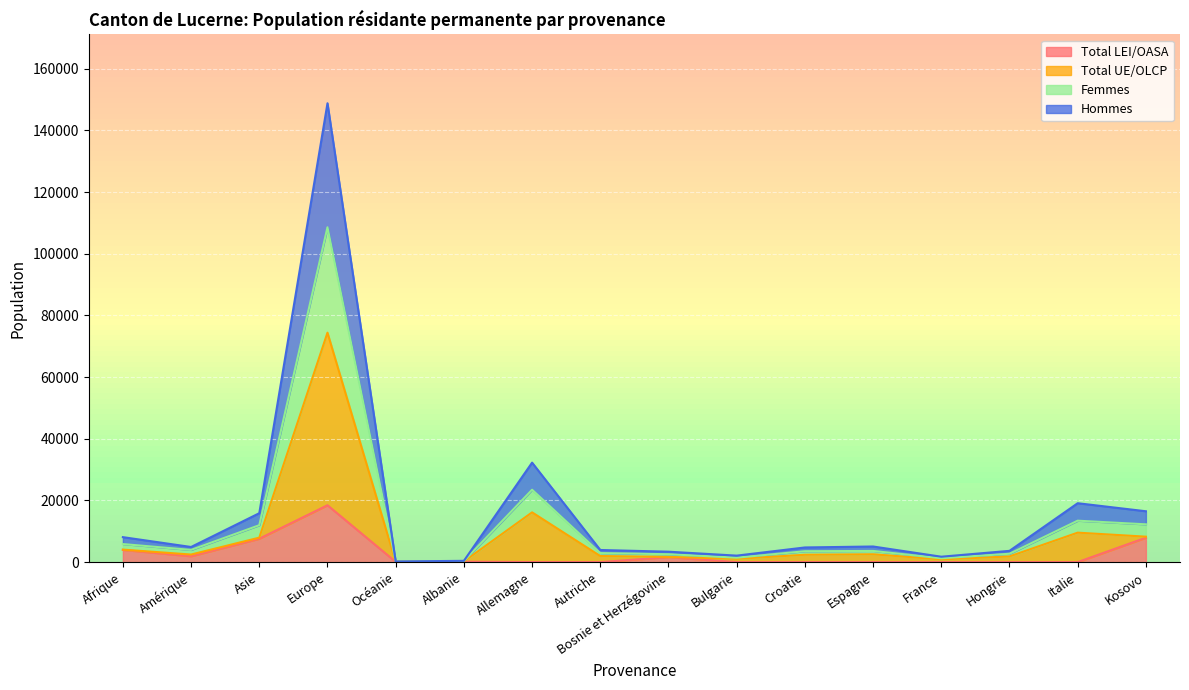

Reading left to right, transcribe all the data shown in this chart.

Total LEI/OASA: Afrique=3949	Amérique=1893	Asie=7577	Europe=18432	Océanie=76	Albanie=131	Allemagne=0	Autriche=0	Bosnie et Herzégovine=1607	Bulgarie=0	Croatie=0	Espagne=0	France=0	Hongrie=0	Italie=0	Kosovo=7903
Total UE/OLCP: Afrique=4044	Amérique=2449	Asie=7926	Europe=74402	Océanie=100	Albanie=204	Allemagne=16126	Autriche=1961	Bosnie et Herzégovine=1685	Bulgarie=1048	Croatie=2372	Espagne=2528	France=872	Hongrie=1823	Italie=9546	Kosovo=8242
Femmes: Afrique=5847	Amérique=3953	Asie=11964	Europe=108590	Océanie=150	Albanie=343	Allemagne=23467	Autriche=2919	Bosnie et Herzégovine=2548	Bulgarie=1431	Croatie=3519	Espagne=3618	France=1246	Hongrie=2700	Italie=13429	Kosovo=12246
Hommes: Afrique=8088	Amérique=4898	Asie=15852	Europe=148804	Océanie=200	Albanie=408	Allemagne=32252	Autriche=3922	Bosnie et Herzégovine=3370	Bulgarie=2096	Croatie=4744	Espagne=5056	France=1744	Hongrie=3646	Italie=19092	Kosovo=16484